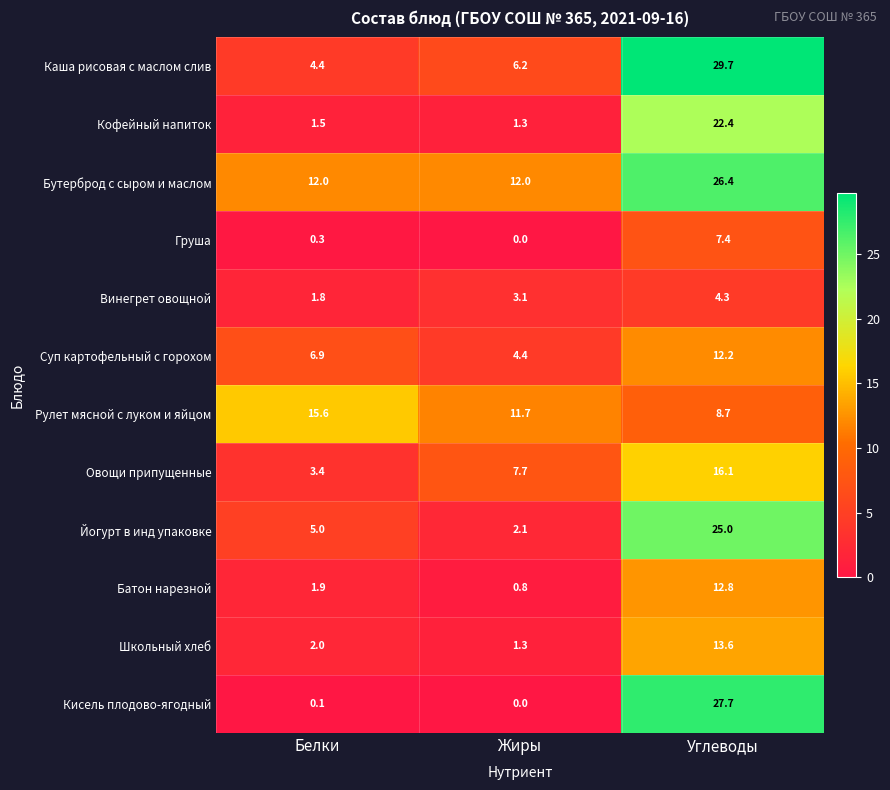

Is the value of Кисель плодово-ягодный at Белки greater than the value of Суп картофельный с горохом at Углеводы?

No